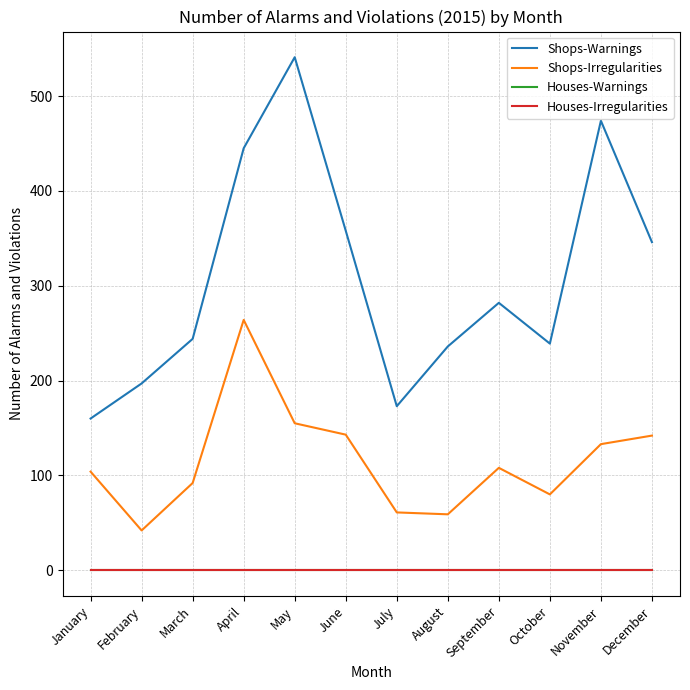

What are all the series names shown in the legend?

Shops-Warnings, Shops-Irregularities, Houses-Warnings, Houses-Irregularities